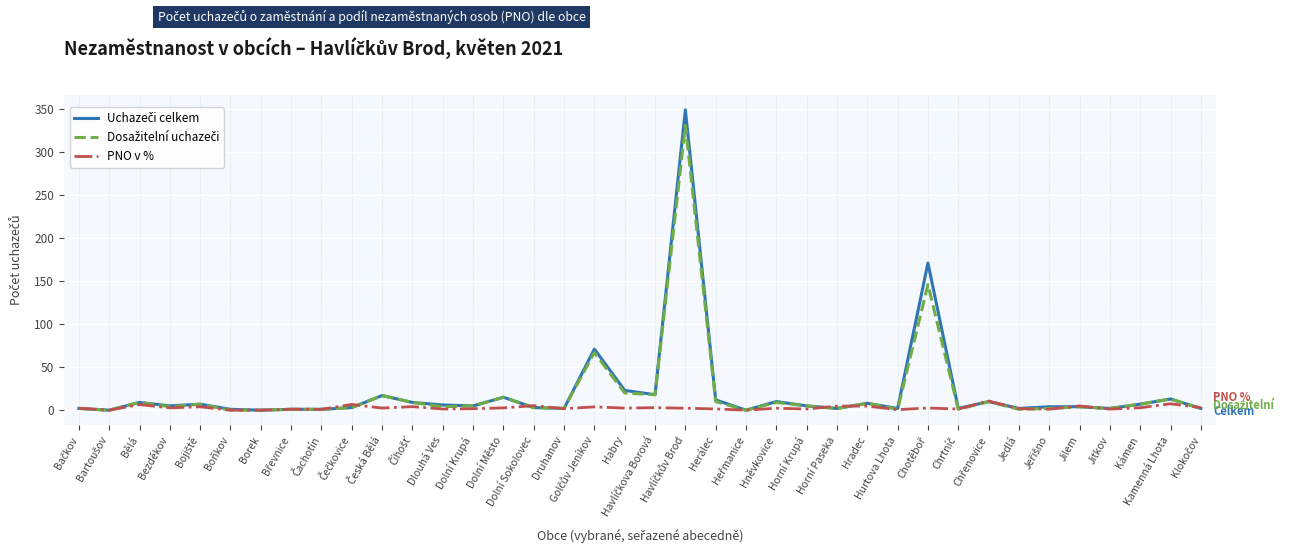

What position from the left is Borek?

7